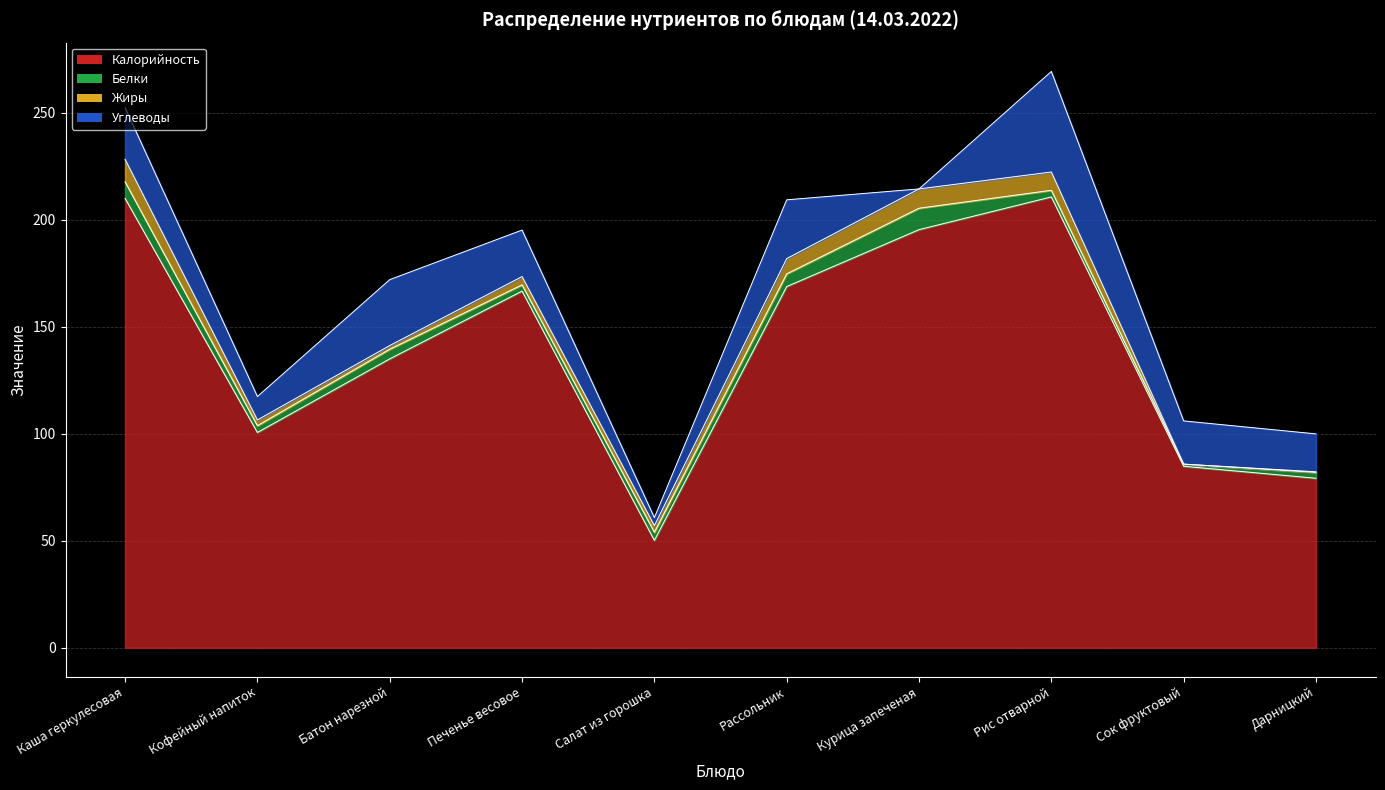

Is the value of Жиры at Печенье весовое greater than the value of Углеводы at Рис отварной?

No